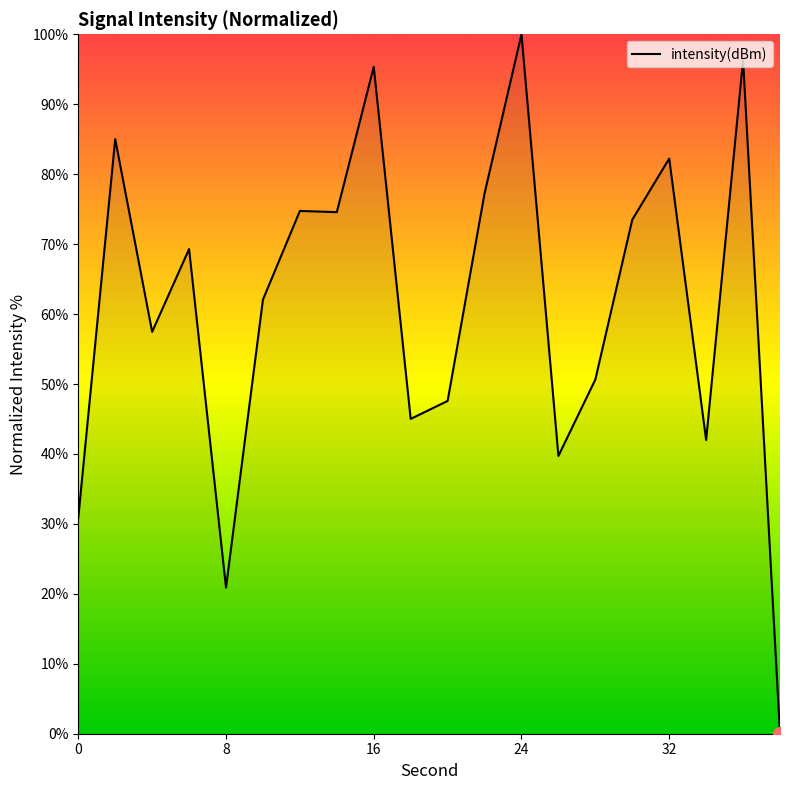

What is the maximum value shown in the chart?

100.0